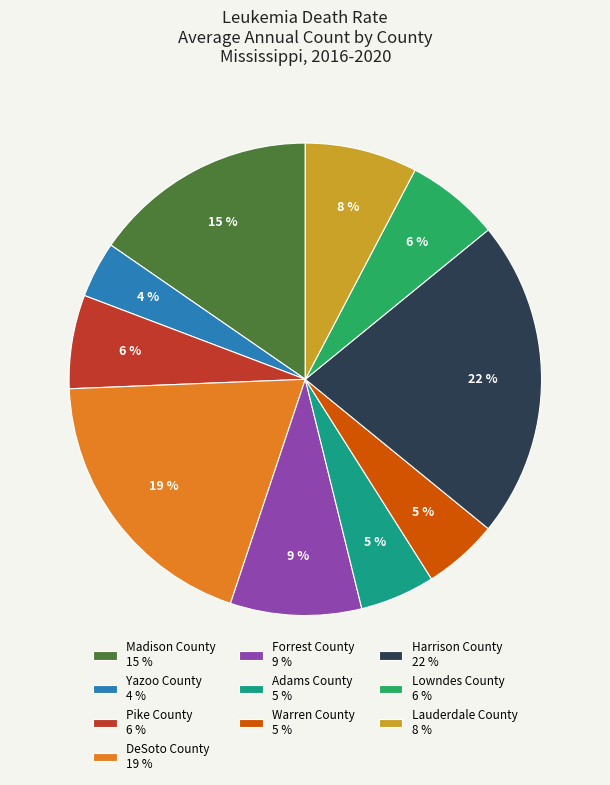

Is it true that Yazoo County is 19% of the pie?

False